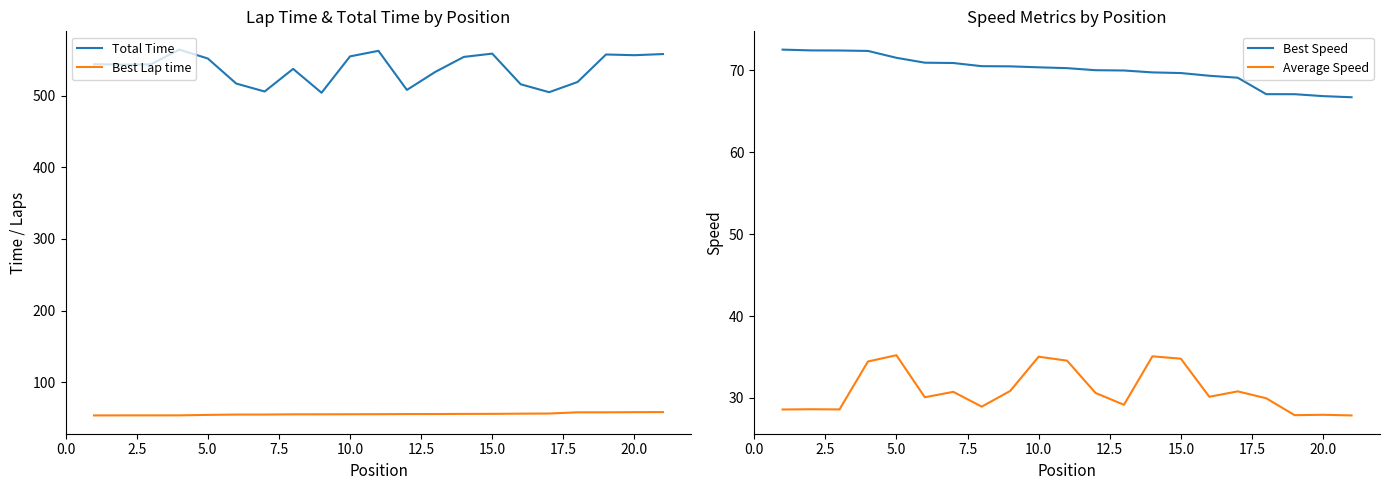

What is the value of the Best Lap time point at the 17th from the left?

56.3